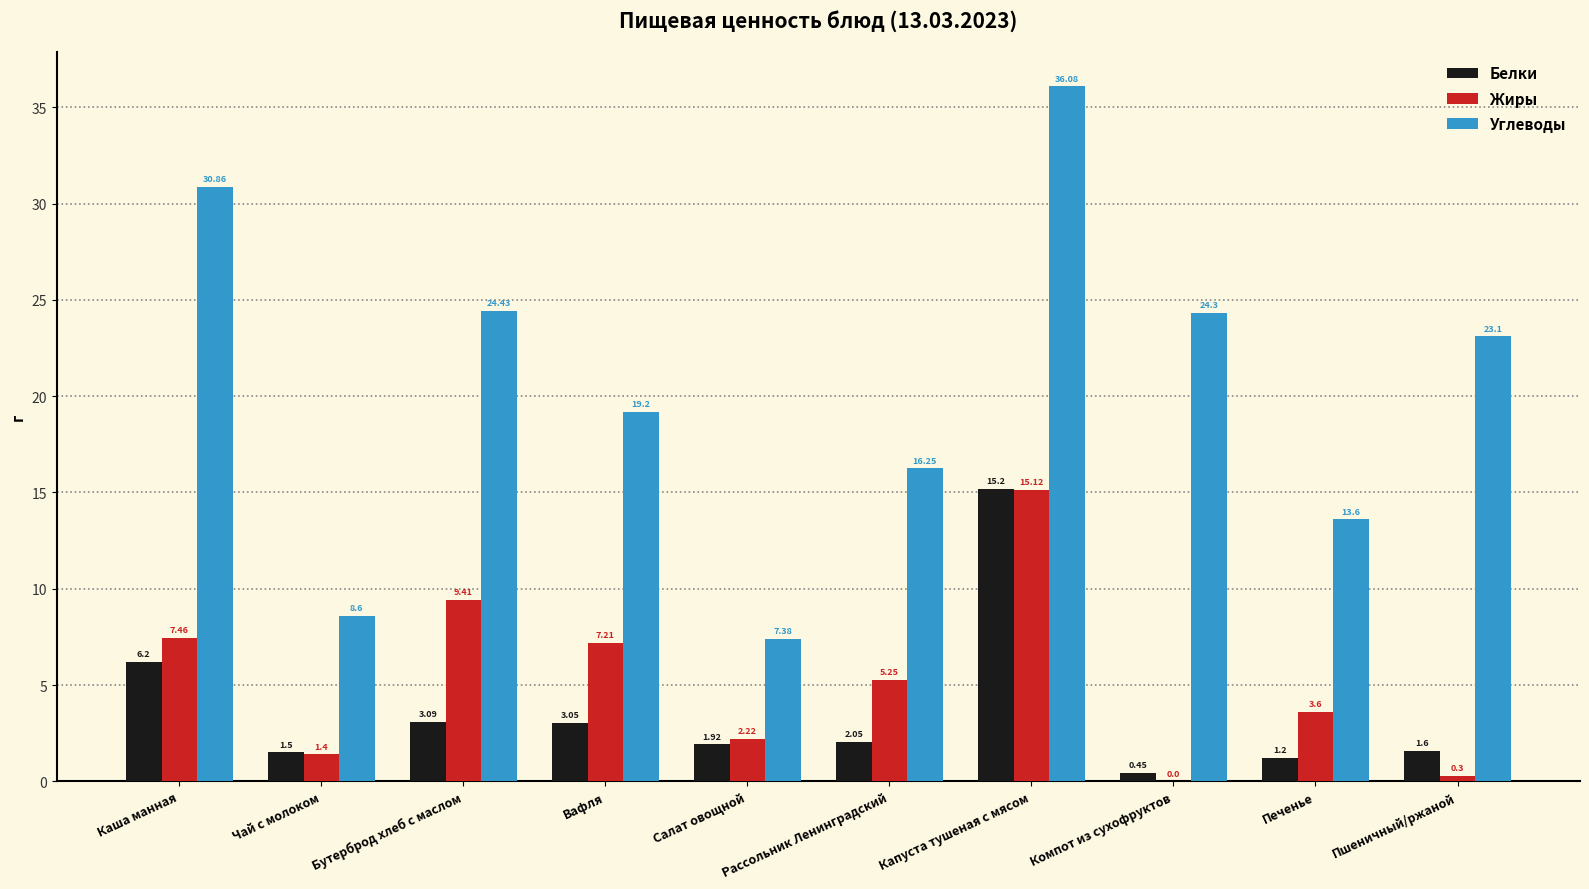

Which series has the largest range (max minus min)?

Углеводы